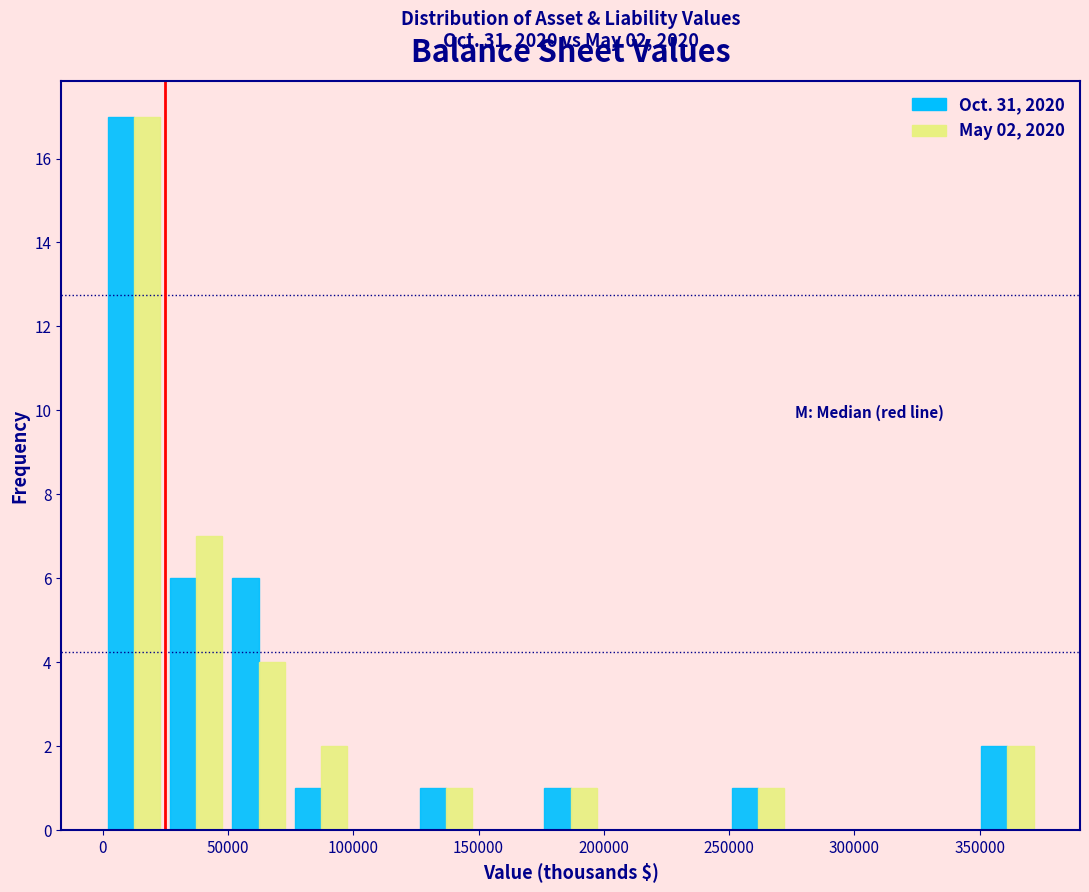

In the Oct. 31, 2020 series, which range on the x-axis has the tallest bar?

0 to 25000